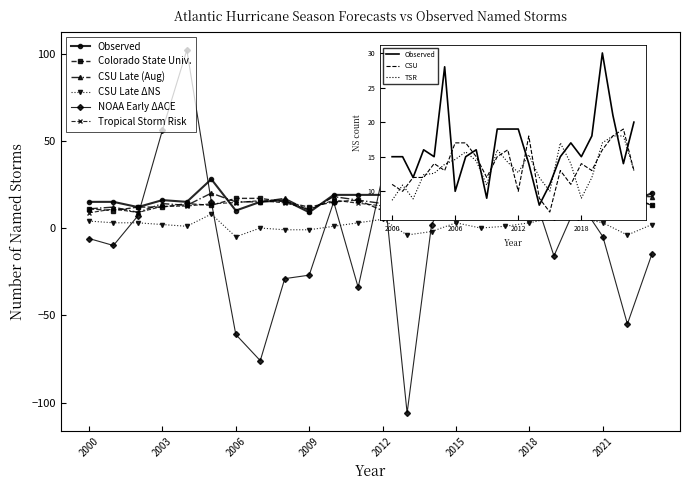

The col_20 series shows -34.0 at 2011. True or false?

True